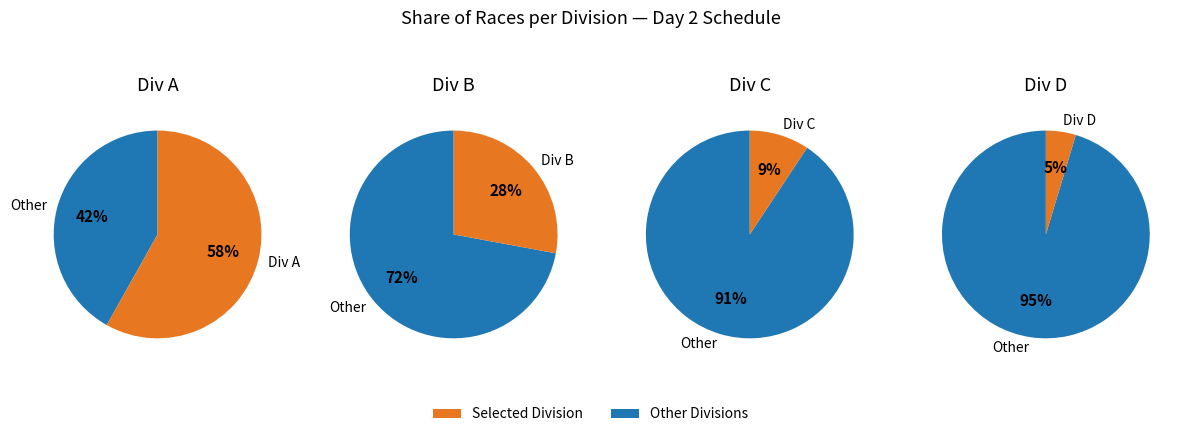

What is the majority slice?

A